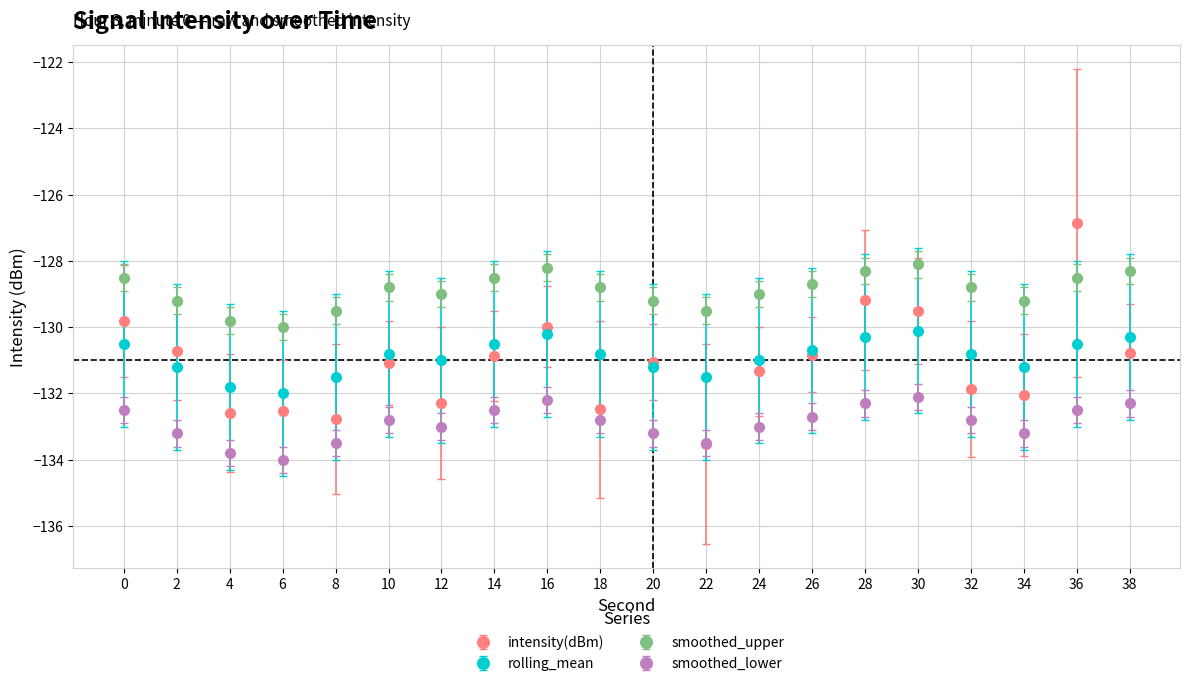

What is the difference between the maximum and second lowest values in the smoothed_upper series?

1.7